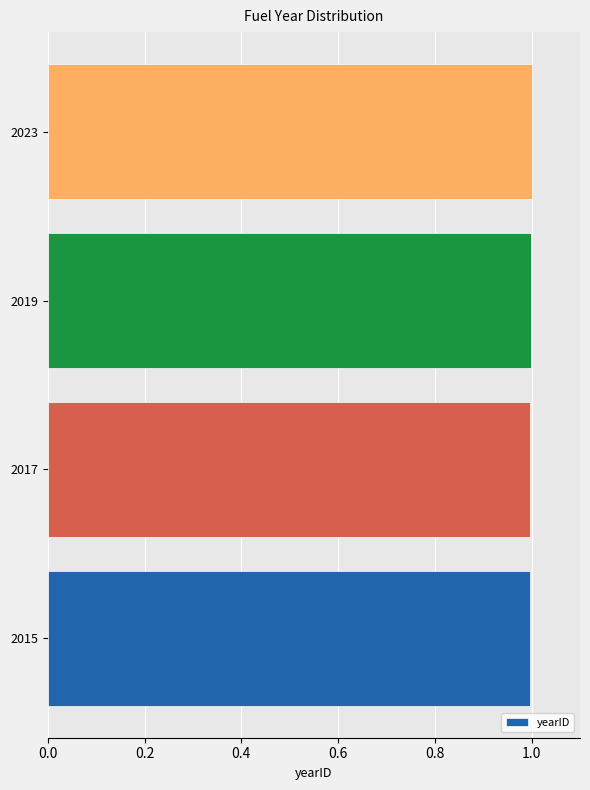

How many bars are there in total?

4